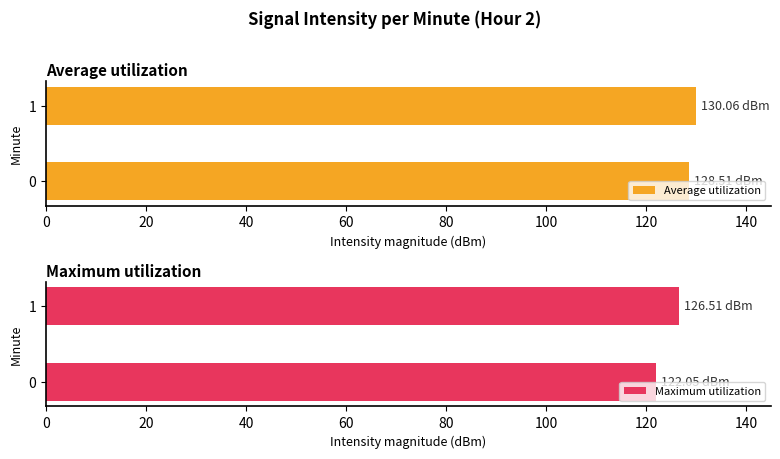

The Maximum utilization series shows 214.2 at 0. True or false?

False